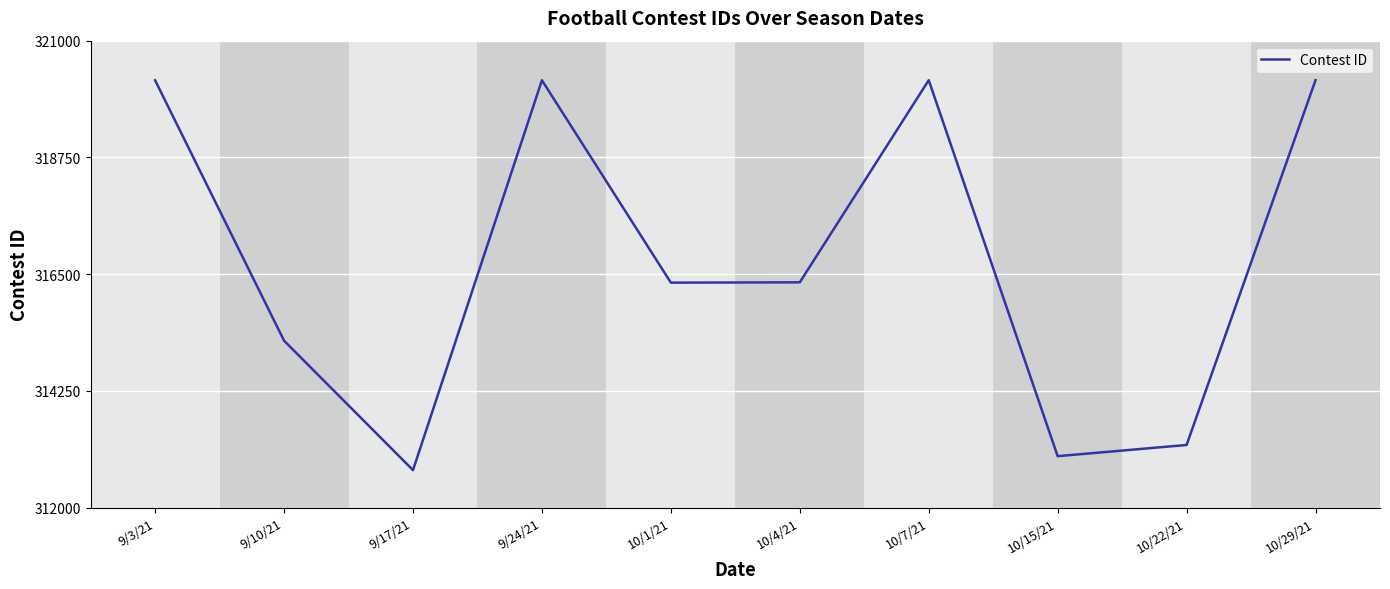

How many series are shown in this chart?

1